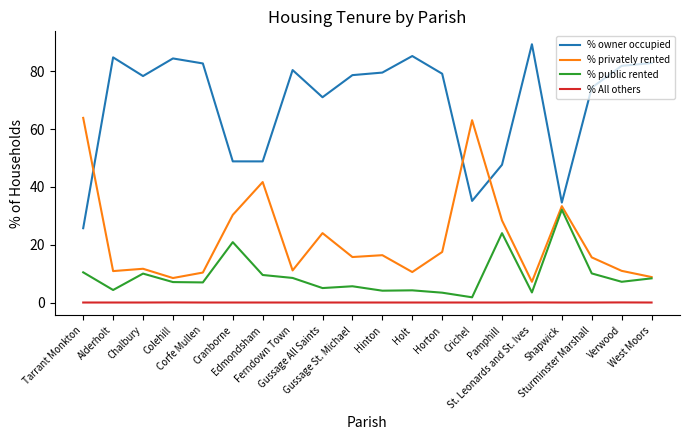

List the series in order of their peak value, highest first.

% owner occupied, % privately rented, % public rented, % All others